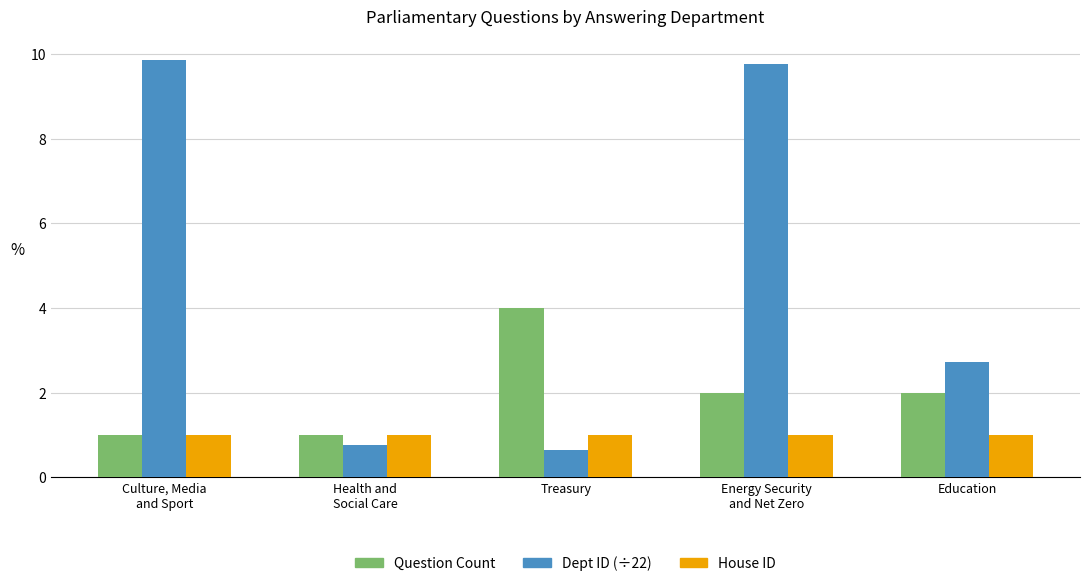

At which category is the sum across all series the highest?

Energy Security
and Net Zero